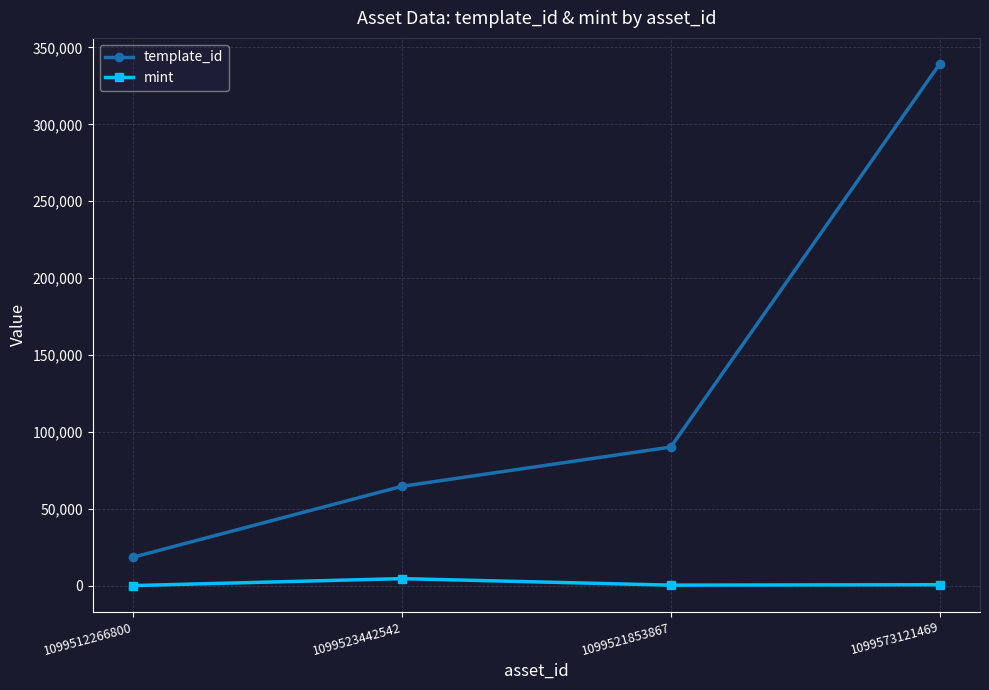

Rank the series at 1099573121469 from lowest to highest value.

mint, template_id